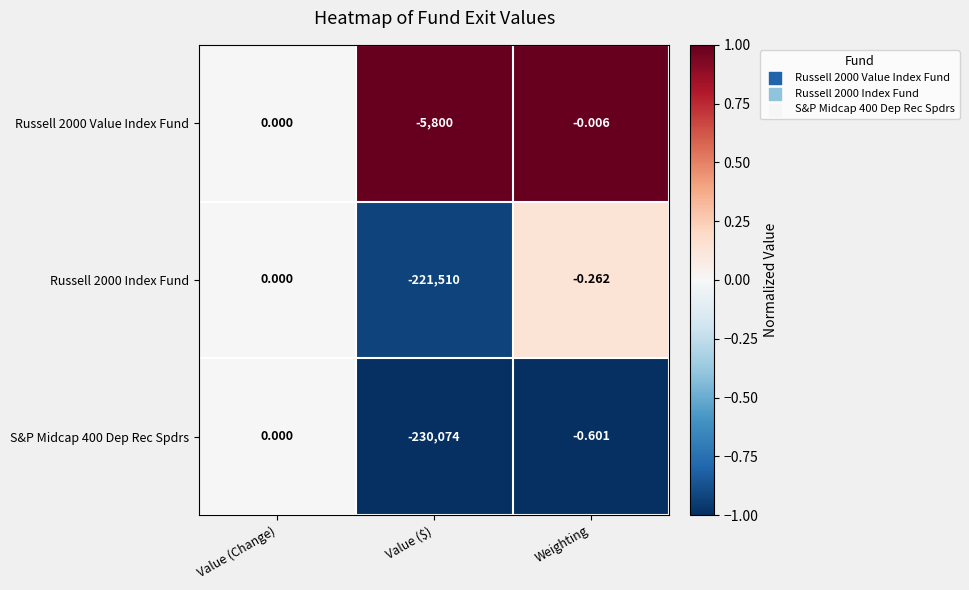

List the labels in order of Russell 2000 Index Fund value, smallest first.

Value ($), Weighting, Value (Change)